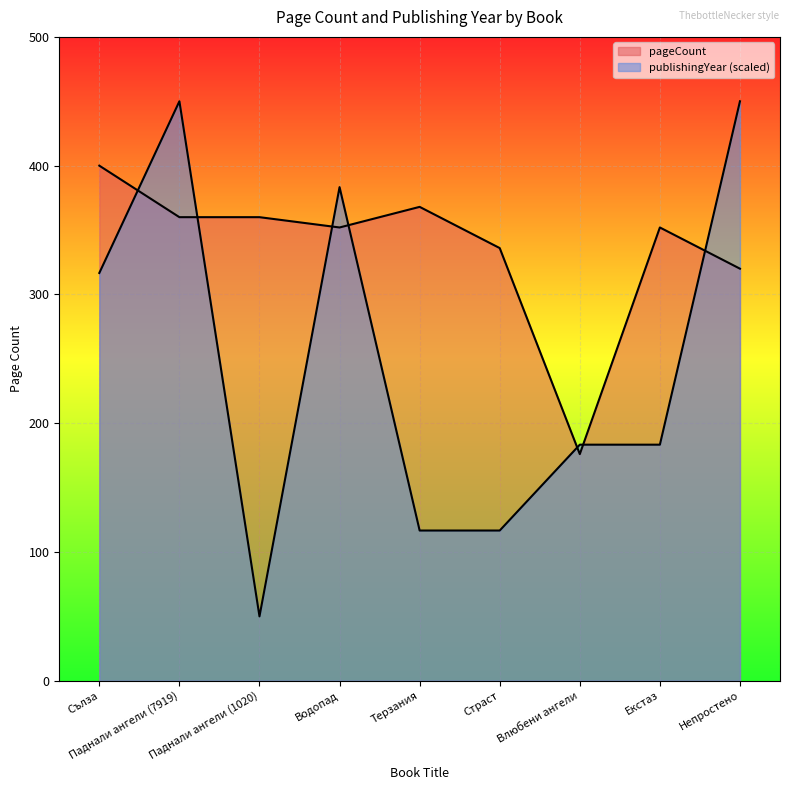

At Екстаз, list the series in order from largest to smallest.

pageCount, publishingYear